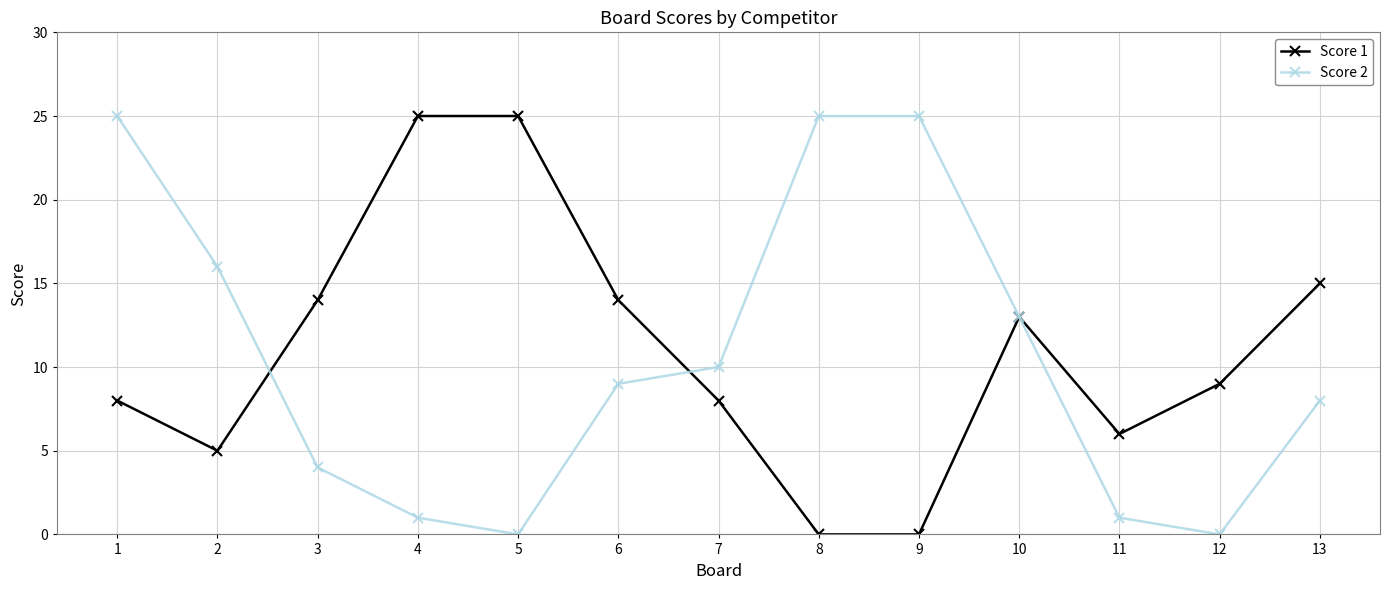

What are all the series names shown in the legend?

Score 1, Score 2